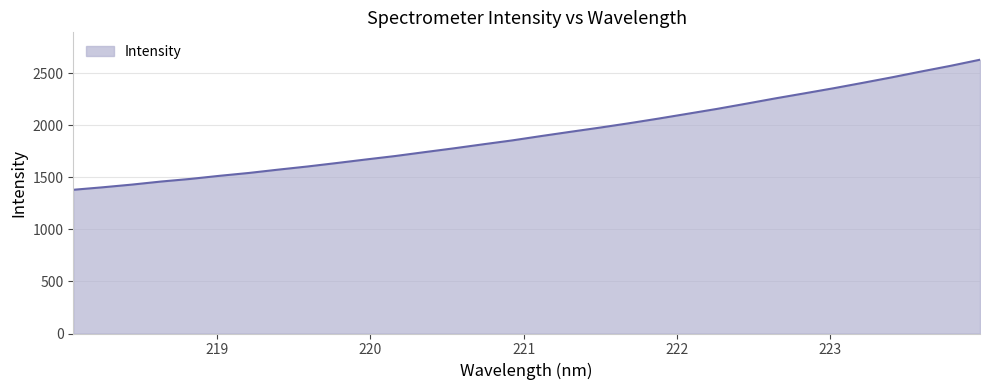

Count the number of data series in this chart.

1